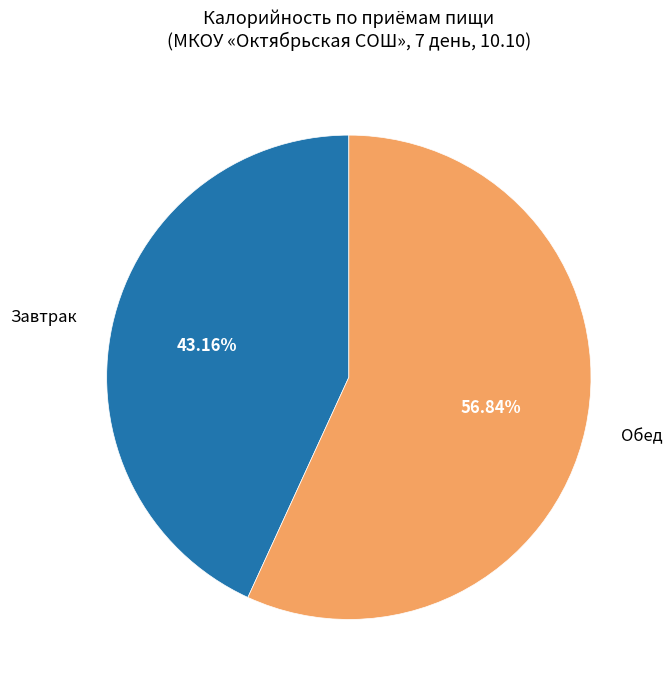

Is there a majority slice in this chart?

Yes